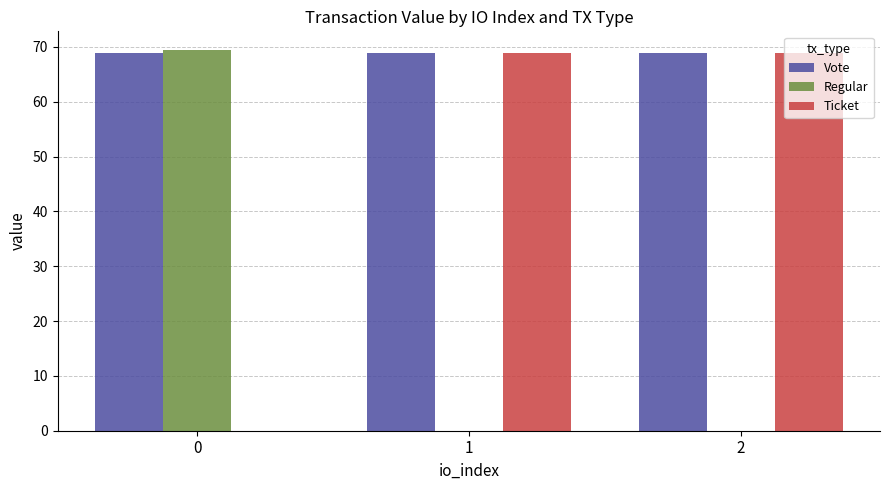

What is the greatest value displayed?

69.4